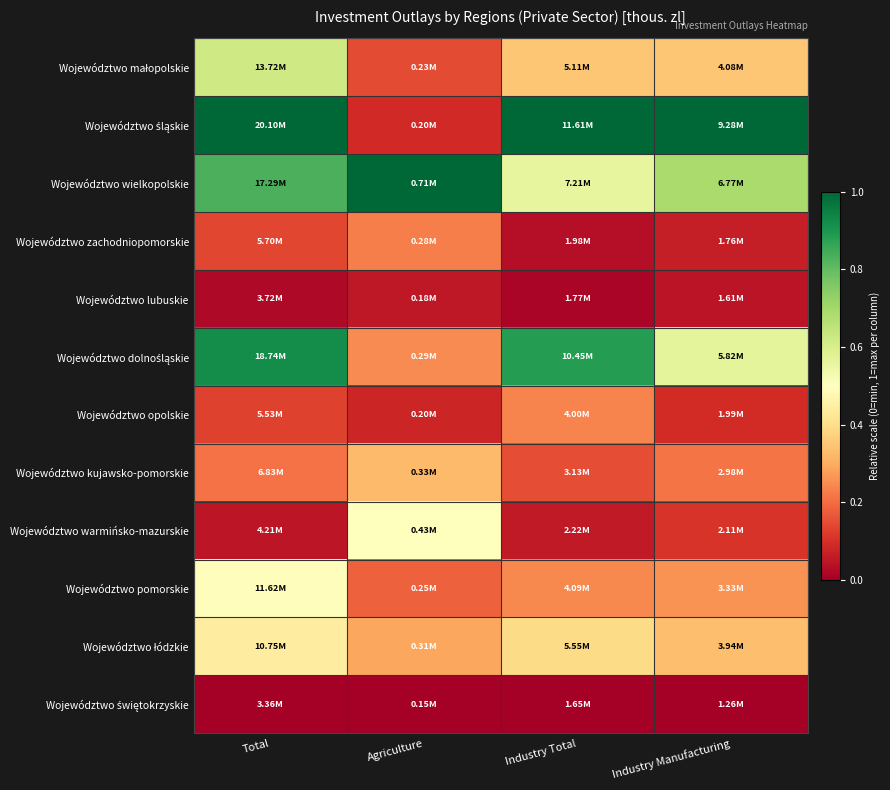

Which series has the largest total across all categories?

Województwo śląskie